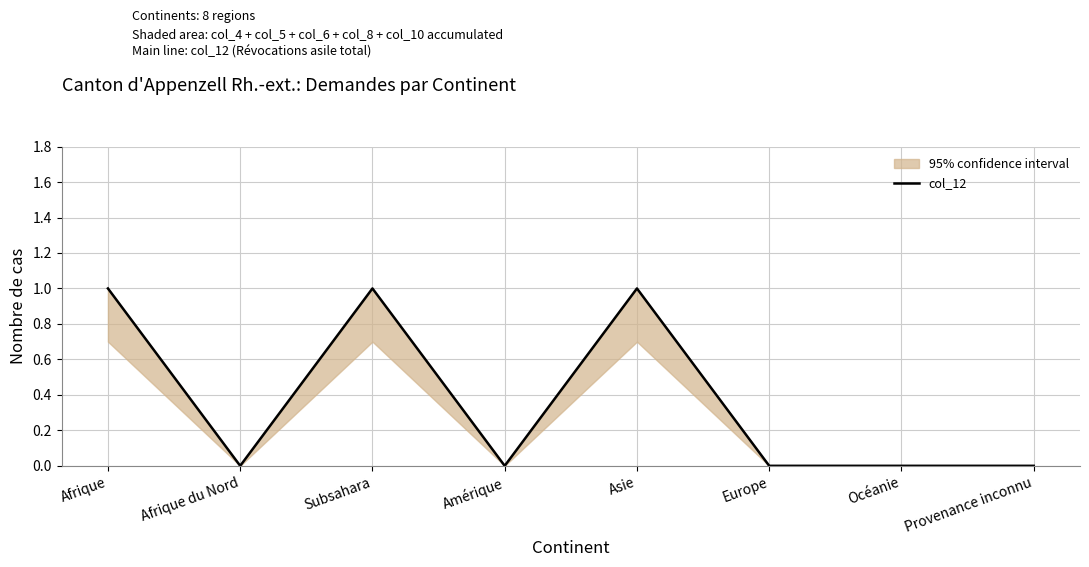

How many values are above zero?

3